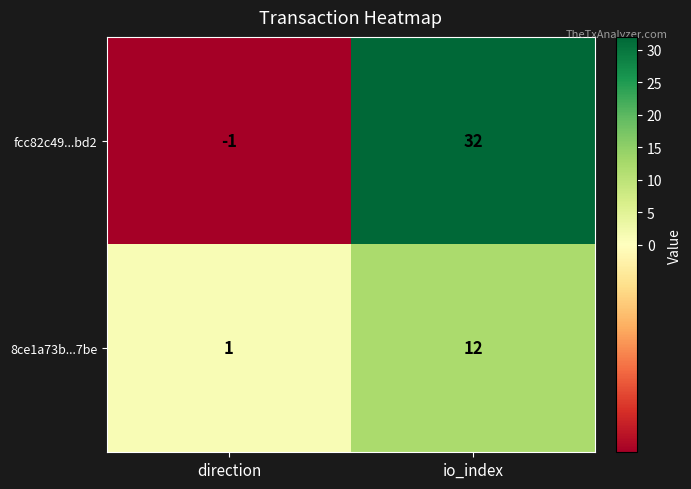

What is the spread (max minus min) of values at io_index?

20